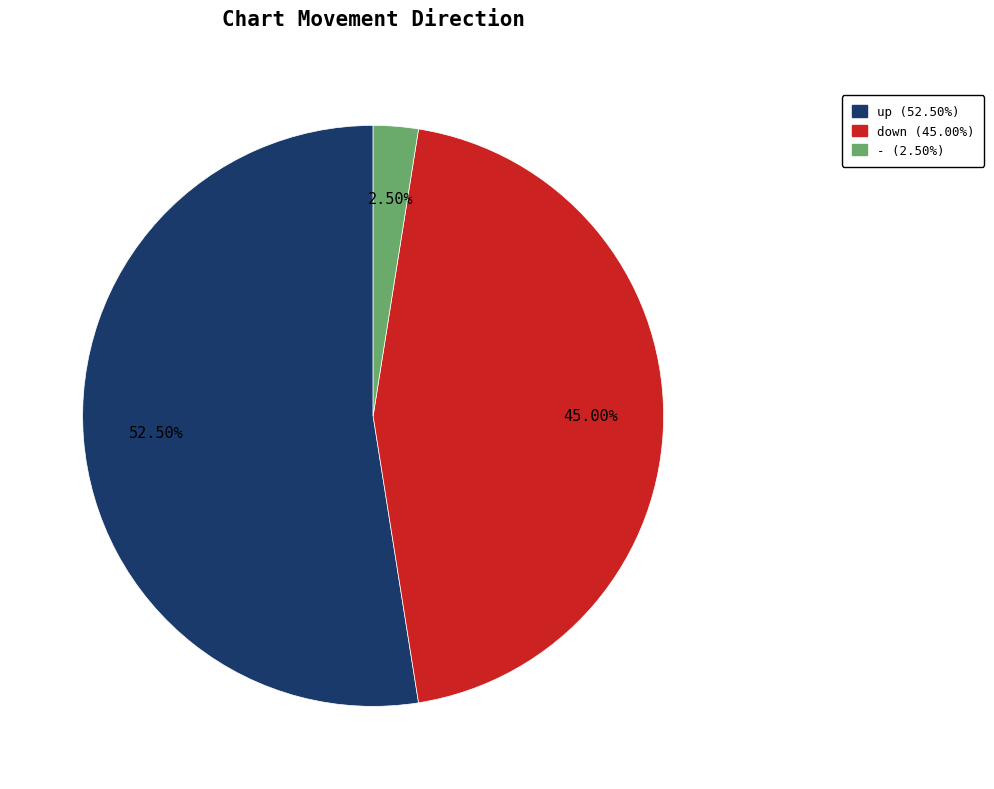

Between down (45.00%) and - (2.50%), which is larger?

down (45.00%)